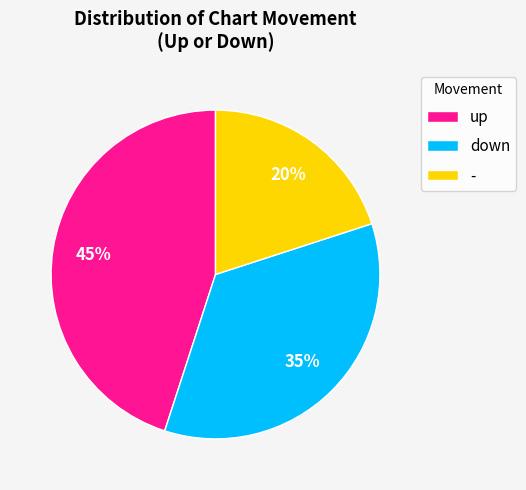

Which category has the biggest portion of the pie?

up